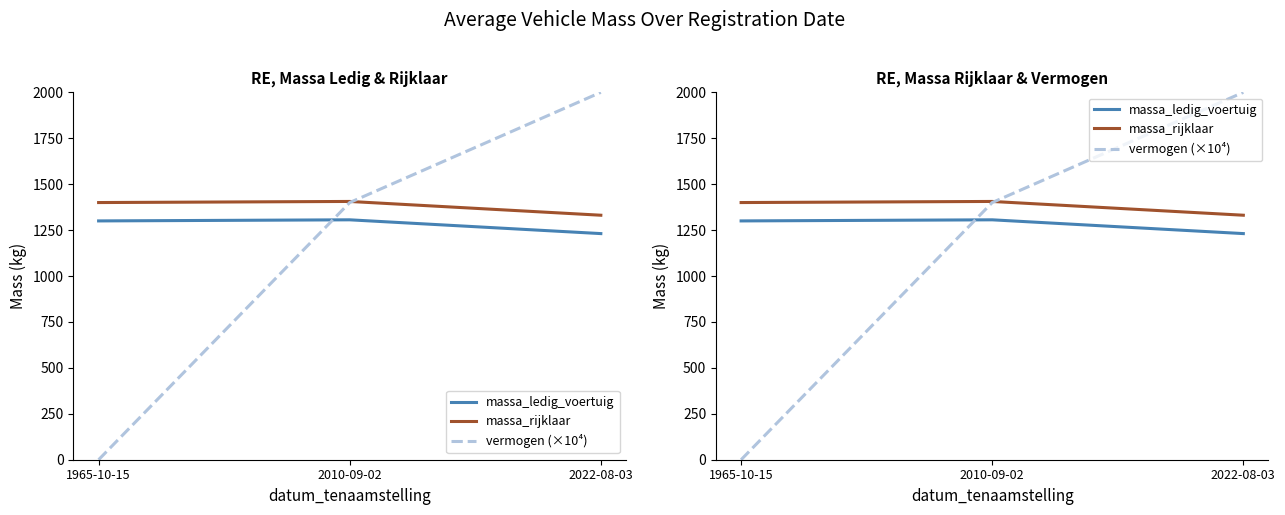

Which series changed the most between 2010-09-02 and 2022-08-03?

vermogen (×10⁴)